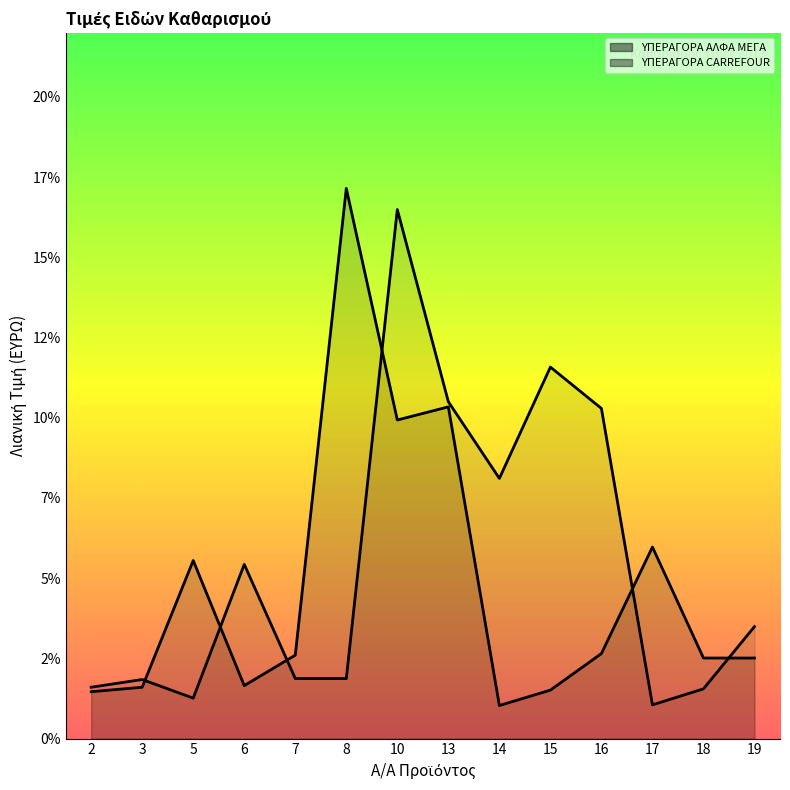

At which label is ΥΠΕΡΑΓΟΡΑ ΑΛΦΑ ΜΕΓΑ (col_12) closest to 9?

10